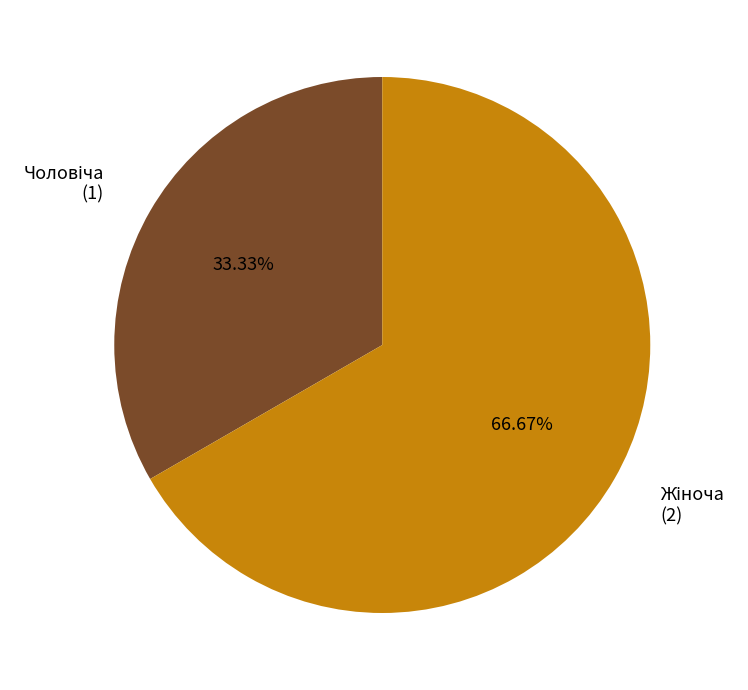

Is there any slice that represents more than half of the pie?

Yes